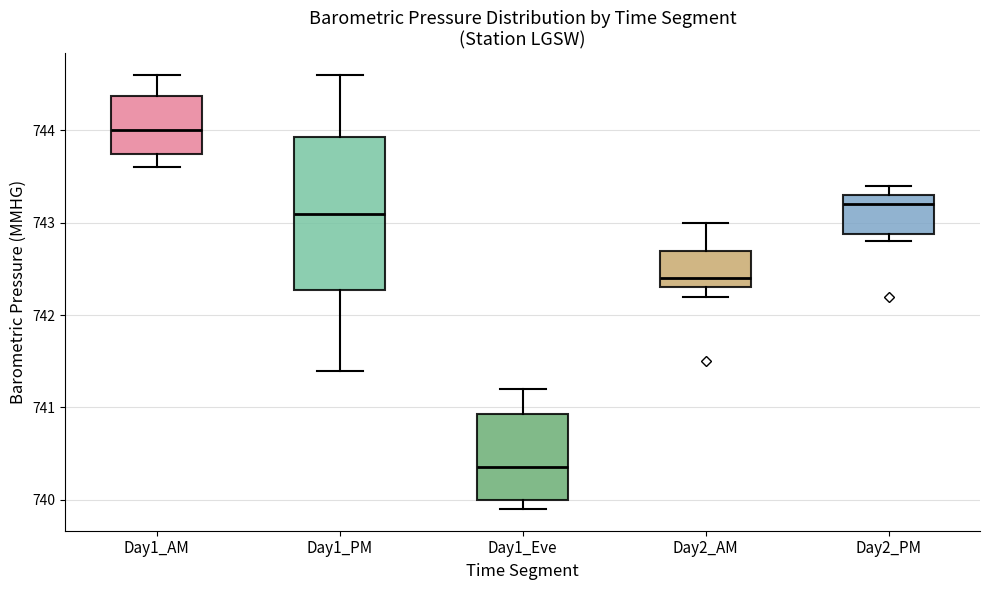

Which box is the tallest, from its lower edge to its upper edge?

Day1_PM